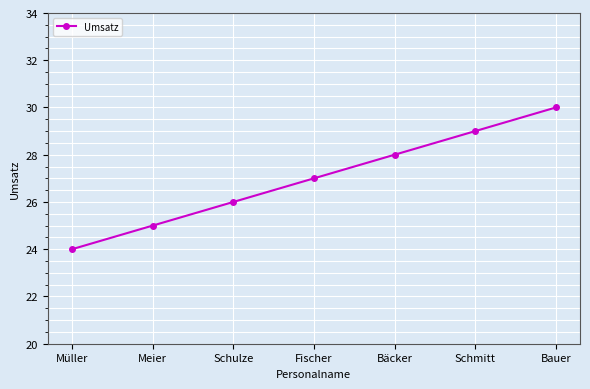

What is the label of the 7th point from the right?

Müller